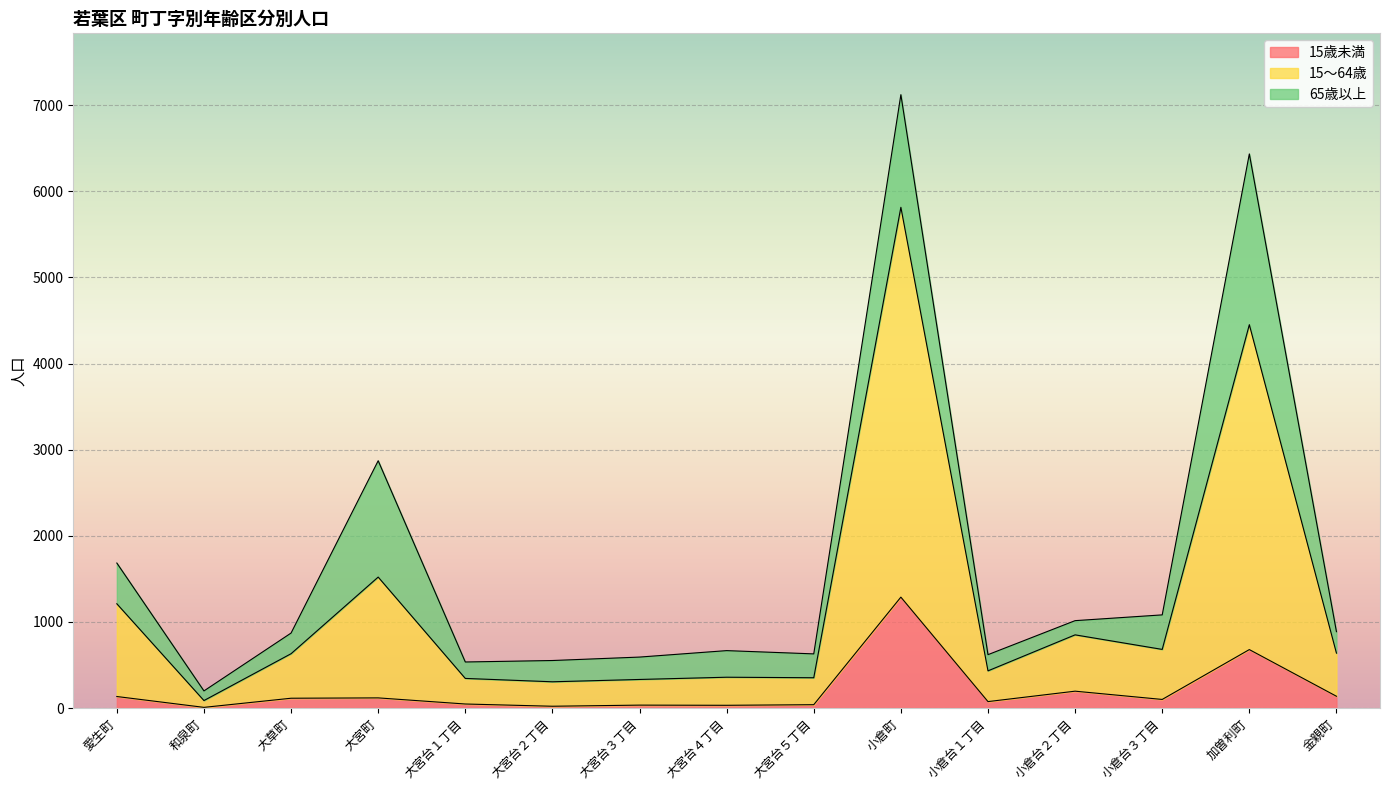

Between 大宮台５丁目 and 小倉台２丁目, which series saw the biggest shift?

15～64歳